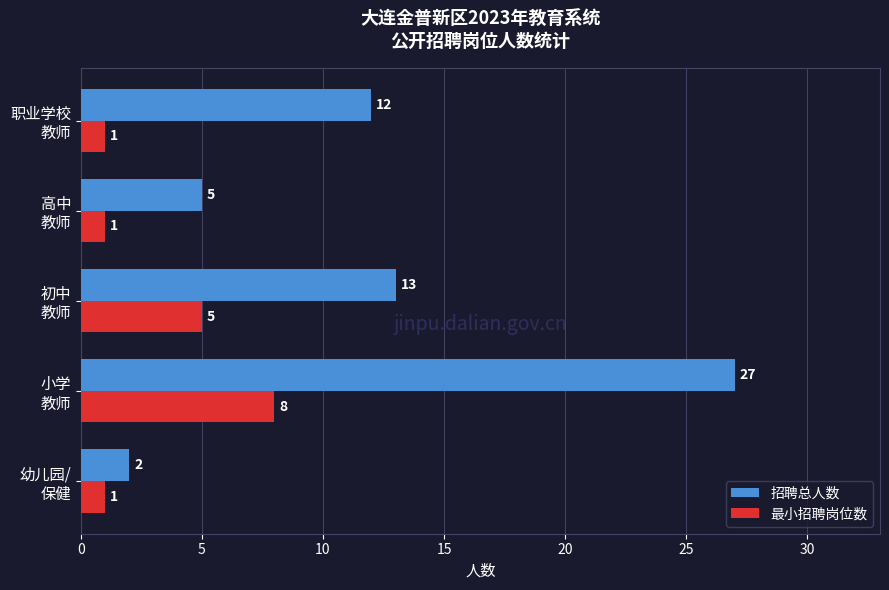

What is the highest value of the 最小招聘岗位数 series?

8